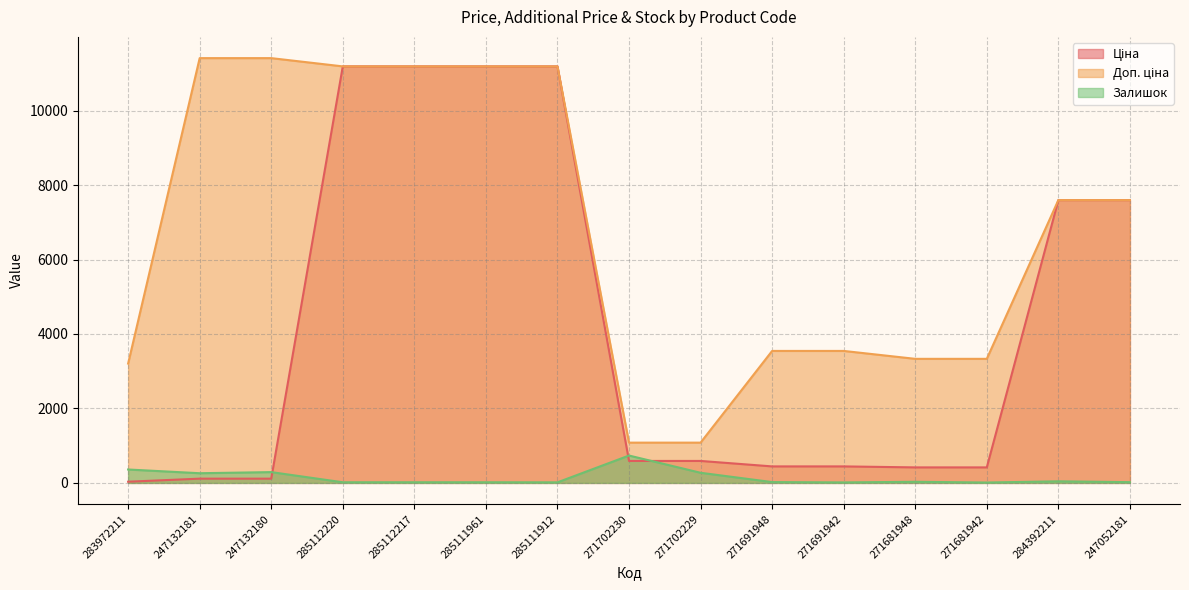

How many series are shown in this chart?

3